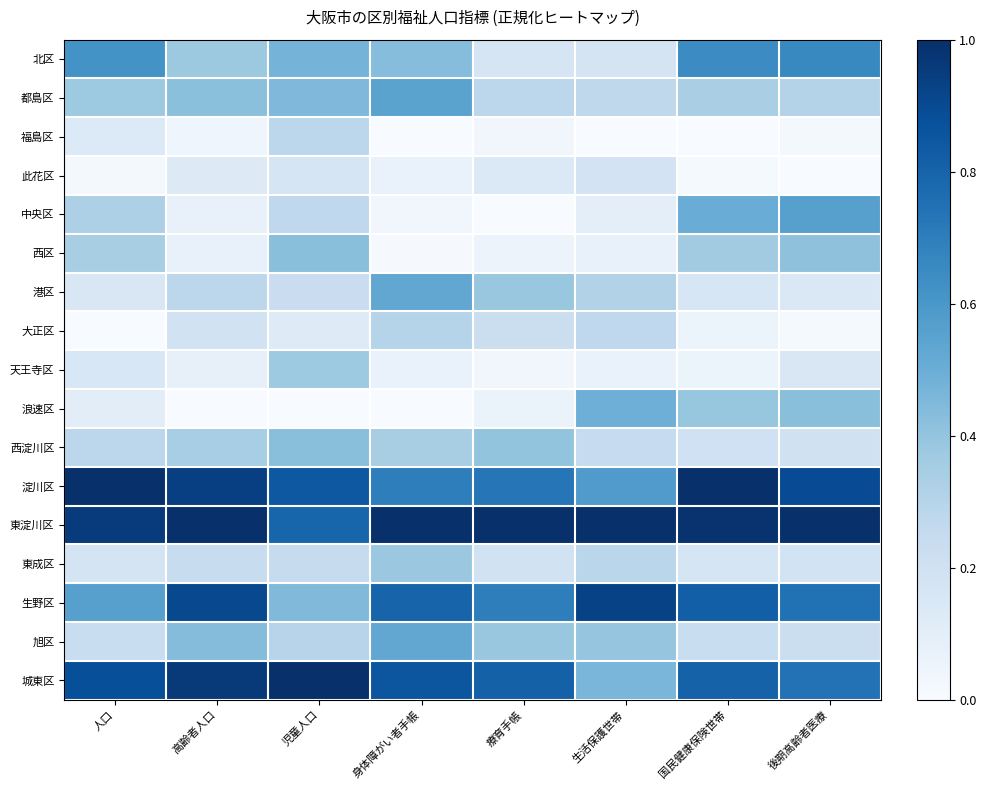

Which label corresponds to the largest value in the chart?

人口